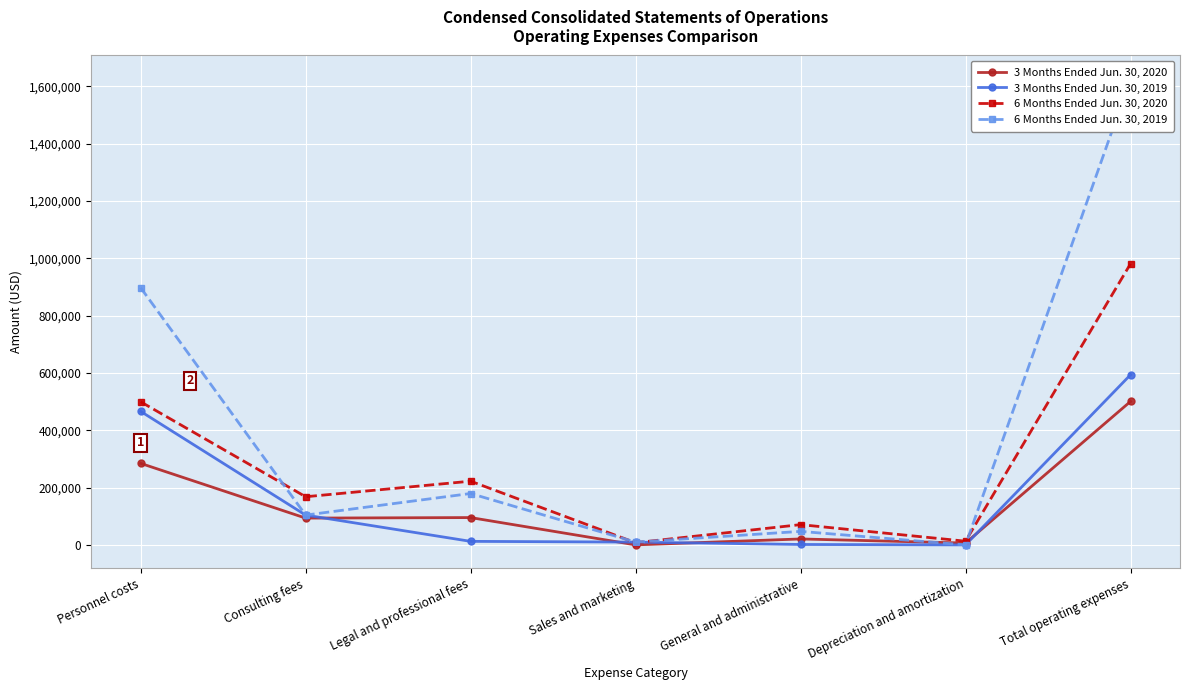

What is the value of the 6 Months Ended Jun. 30, 2020 point at the 7th from the left?

981033